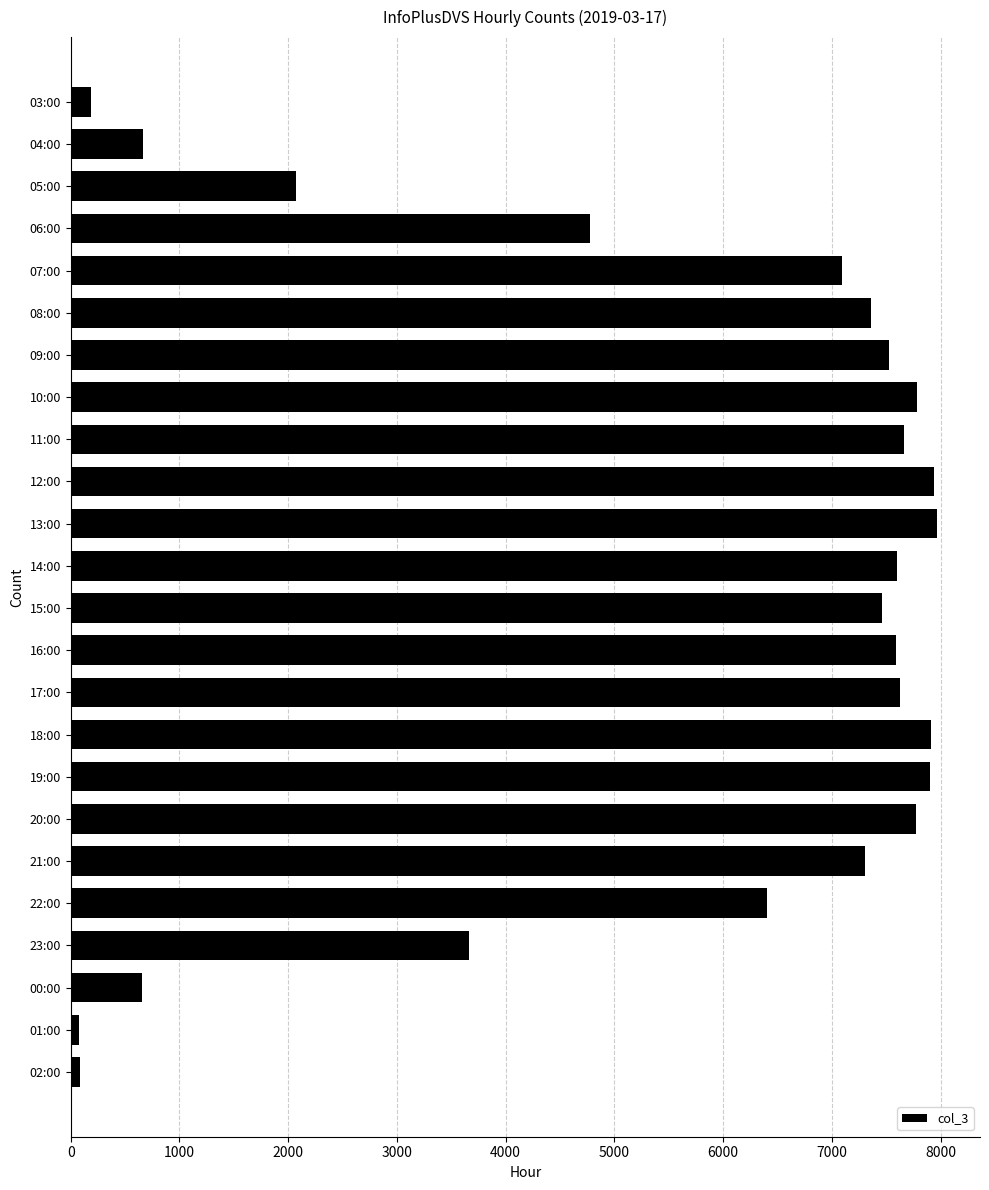

What is the maximum value shown in the chart?

7965